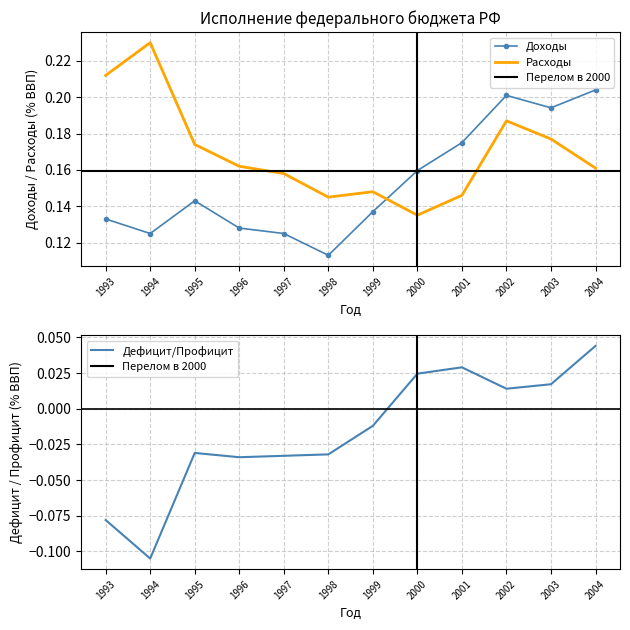

List the series in order of their peak value, highest first.

Расходы, Доходы, Дефицит